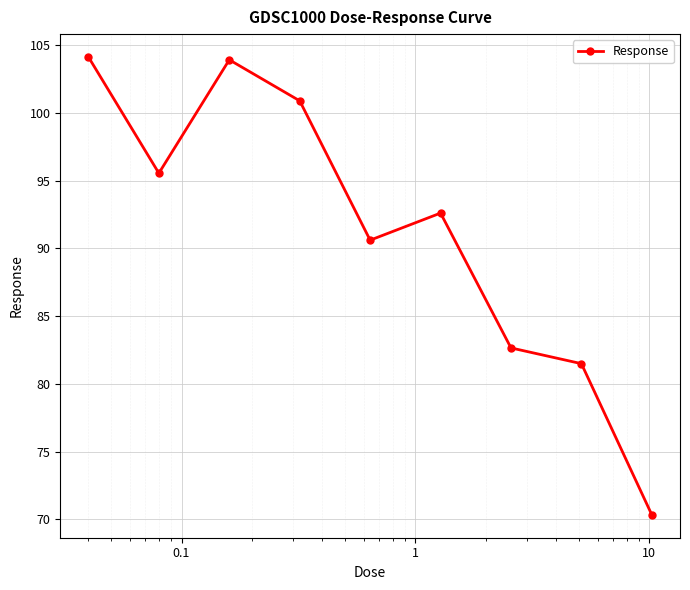

How many interior local peaks (higher than both neighbors) does the data have?

2